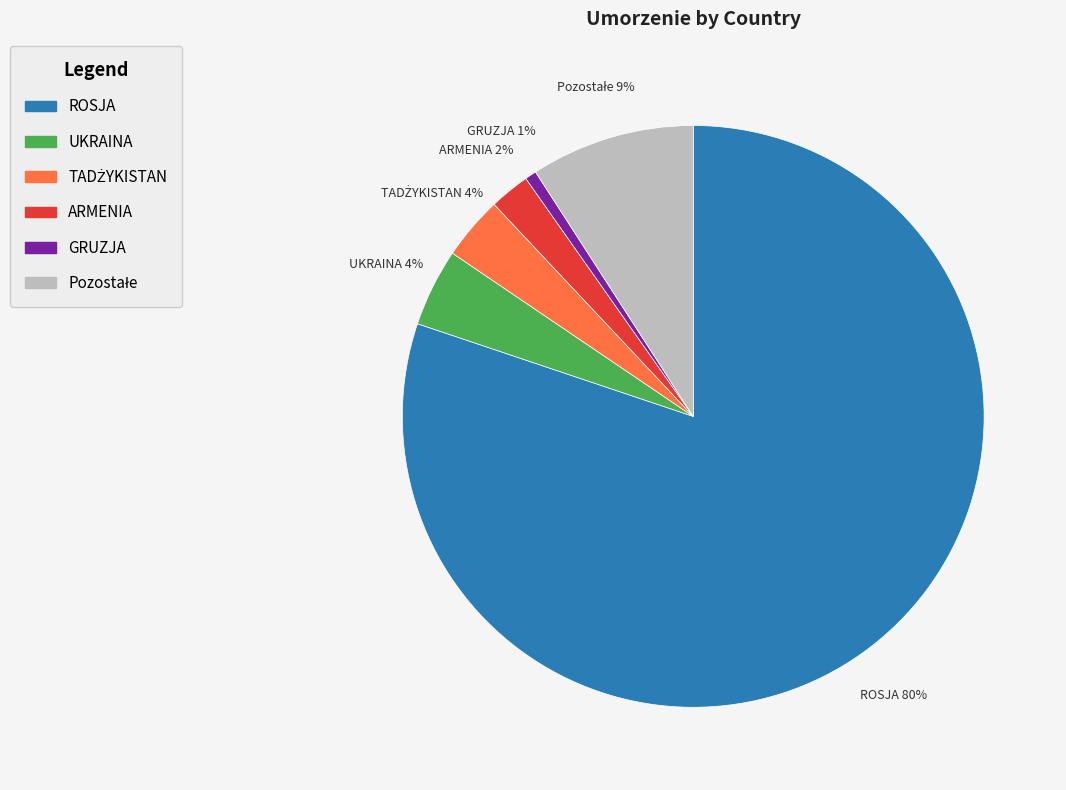

Which has a higher value, GRUZJA or UKRAINA?

UKRAINA